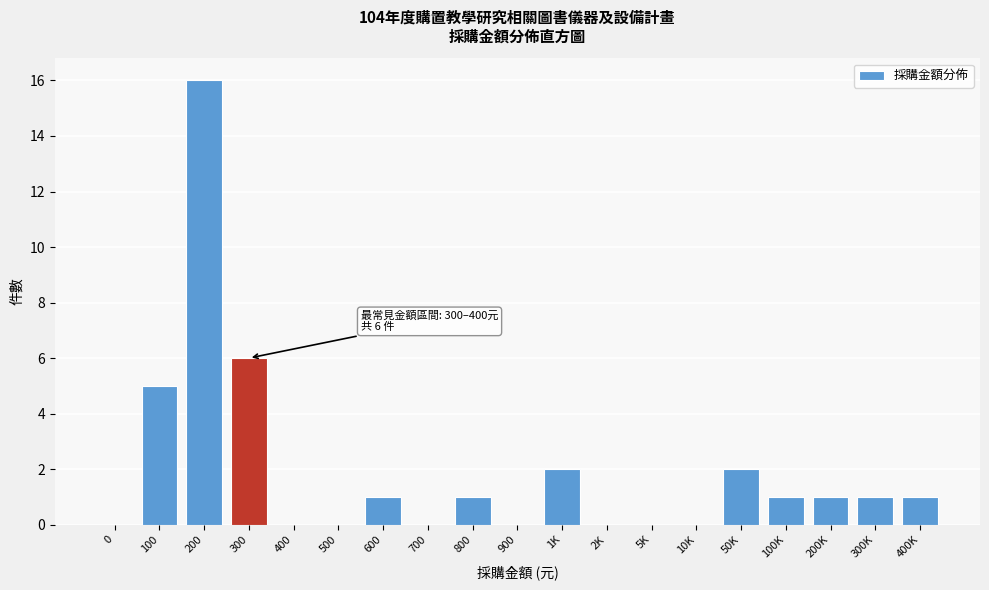

Reading left to right, what are all the values shown in this chart?

0=0	100=5	200=16	300=6	400=0	500=0	600=1	700=0	800=1	900=0	1K=2	2K=0	5K=0	10K=0	50K=2	100K=1	200K=1	300K=1	400K=1